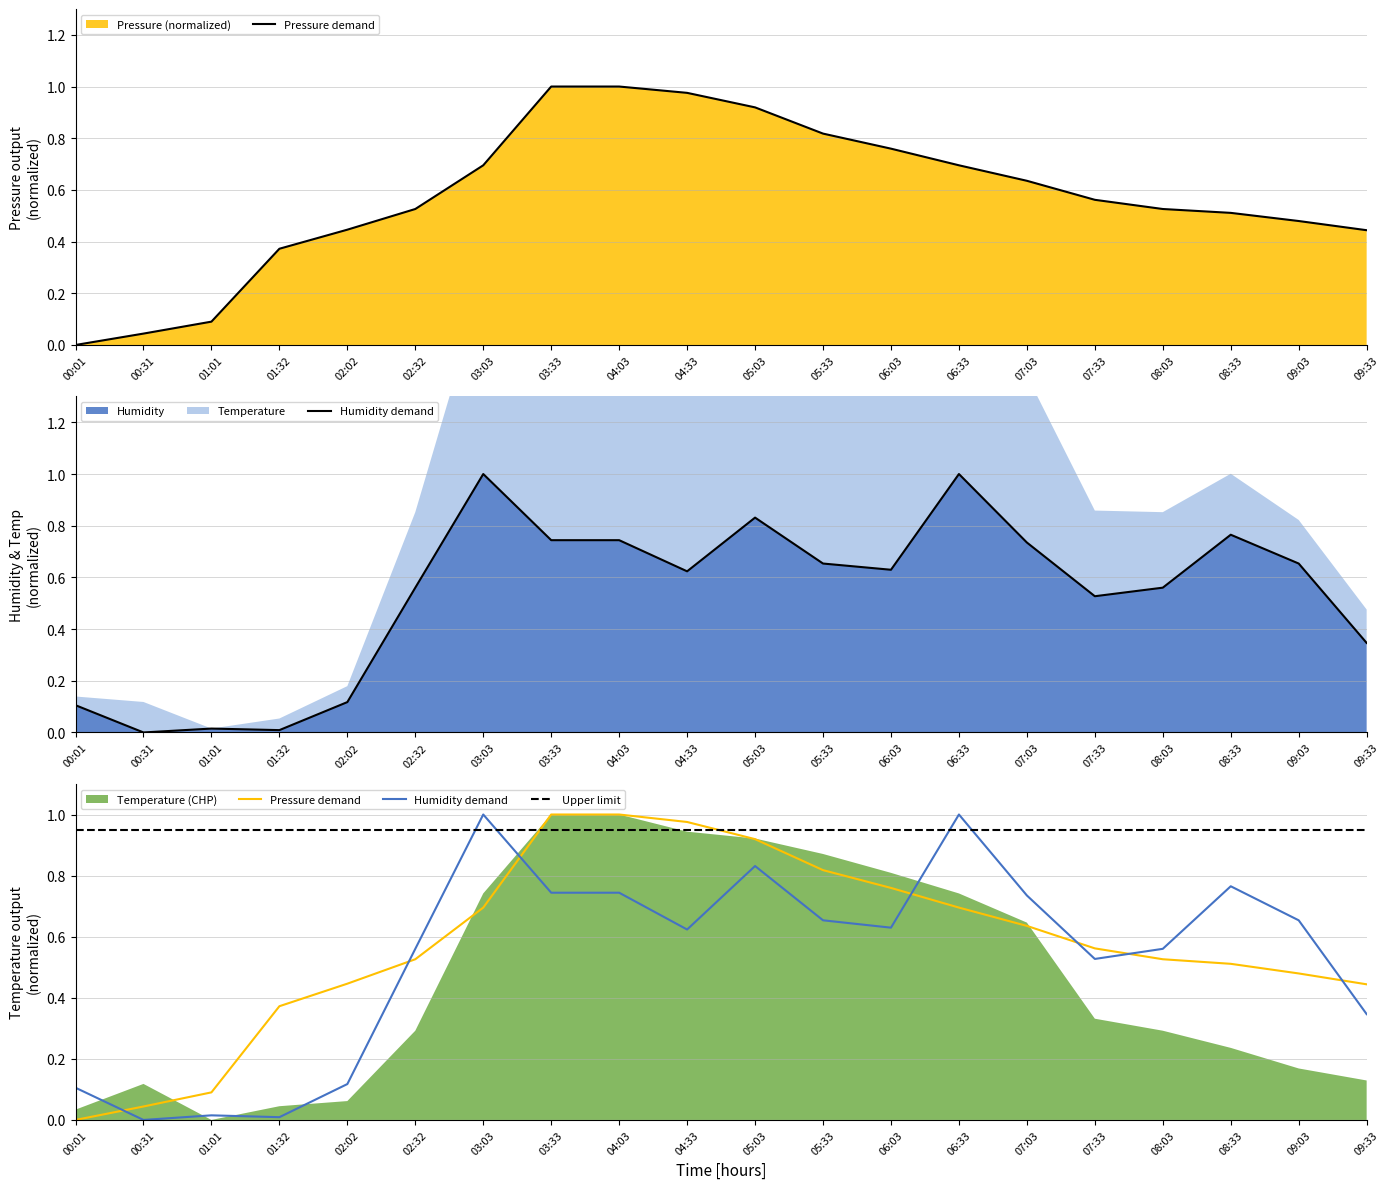

What is the highest value of the Humidity demand series?

1.0